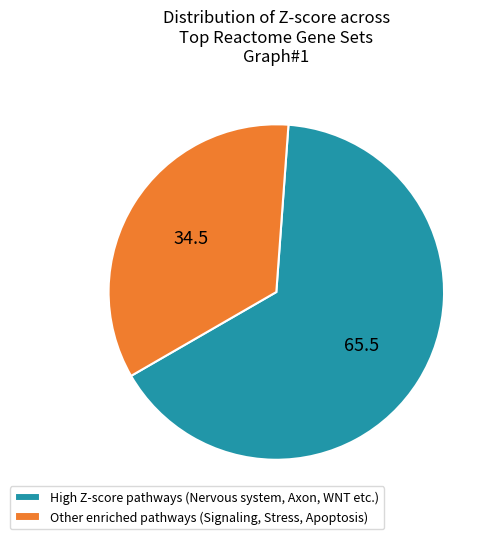

Between High Z-score pathways (Nervous system, Axon, WNT etc.) and Other enriched pathways (Signaling, Stress, Apoptosis), which is larger?

High Z-score pathways (Nervous system, Axon, WNT etc.)